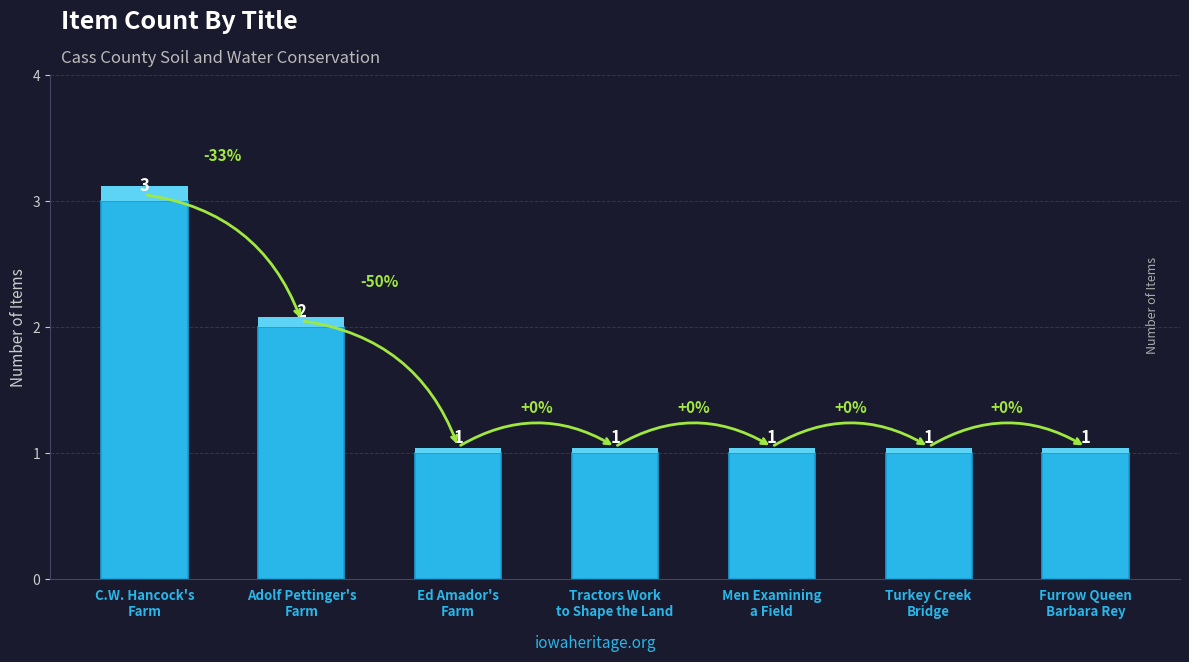

Where is the data nearest to the value 2?

Adolf Pettinger's
Farm